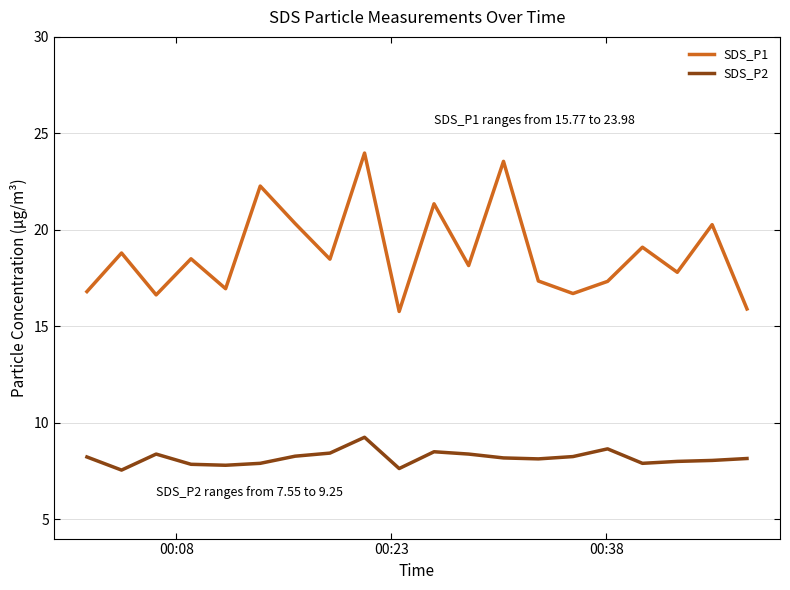

List the series in order of their peak value, lowest first.

SDS_P2, SDS_P1